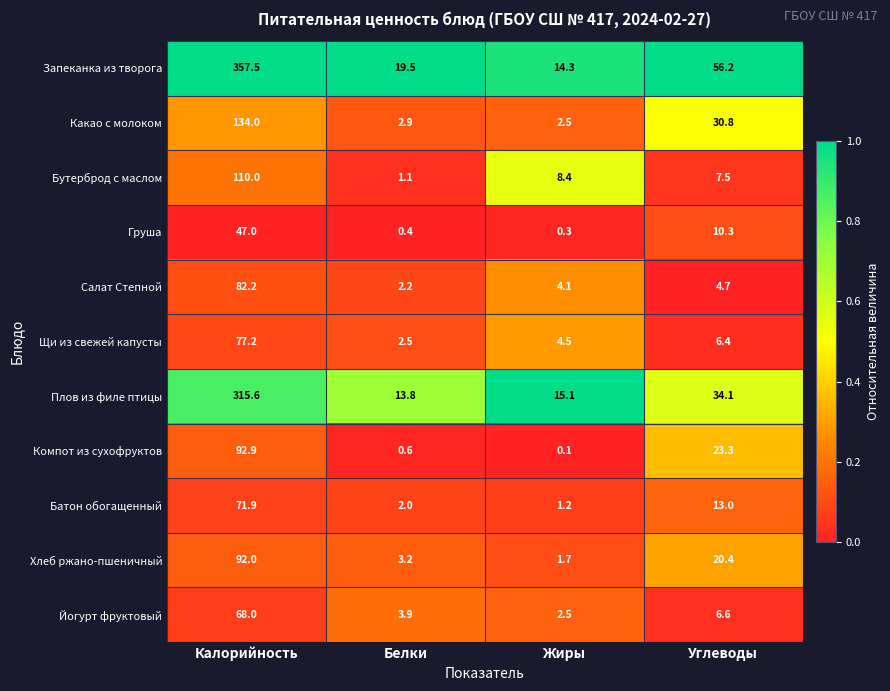

What is the approximate value of Бутерброд с маслом at Калорийность?

110.0